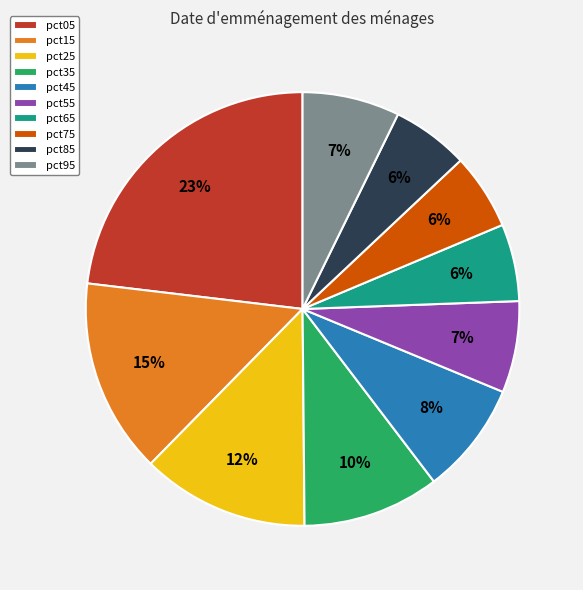

What is the largest slice in the pie chart?

pct05